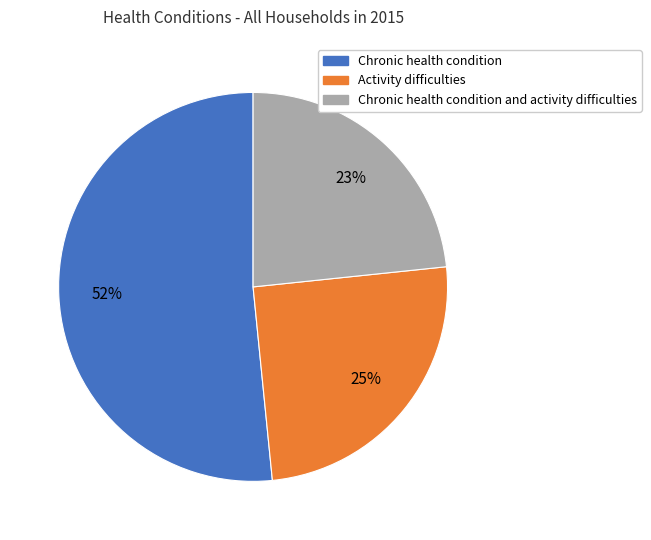

Is there any slice that represents more than half of the pie?

Yes